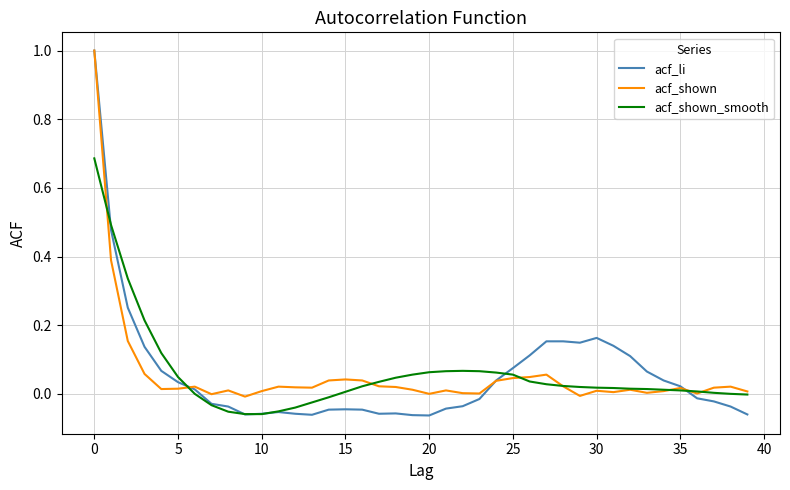

How many lines are shown in the chart?

3